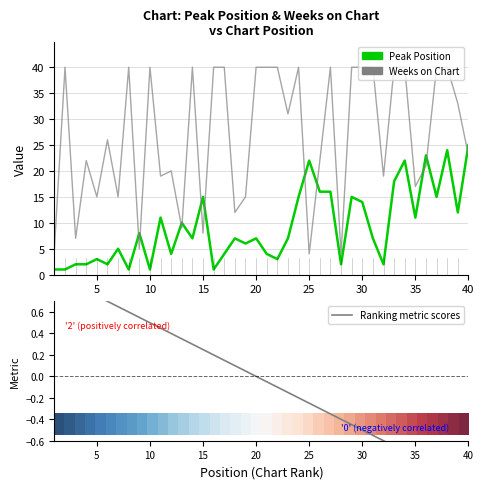

What is the highest value of the Weeks on Chart series?

40.0